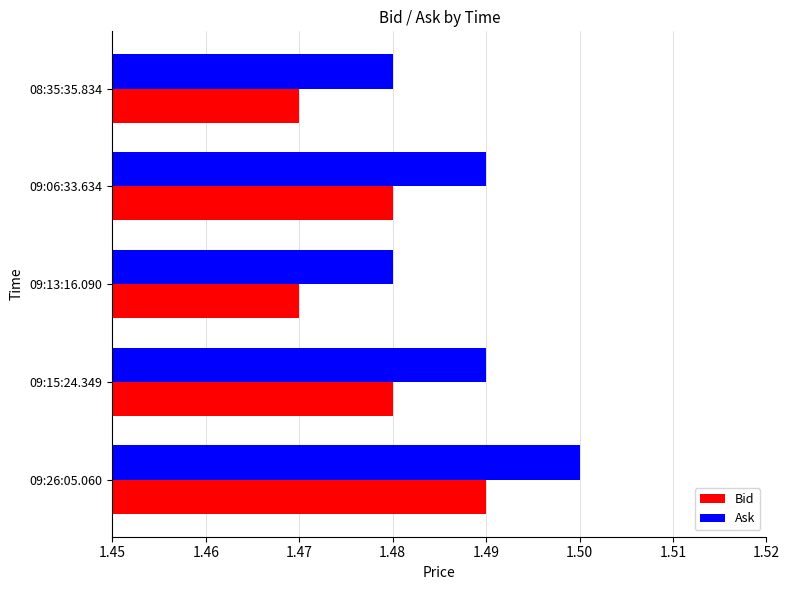

At which category is the sum across all series the highest?

09:26:05.060